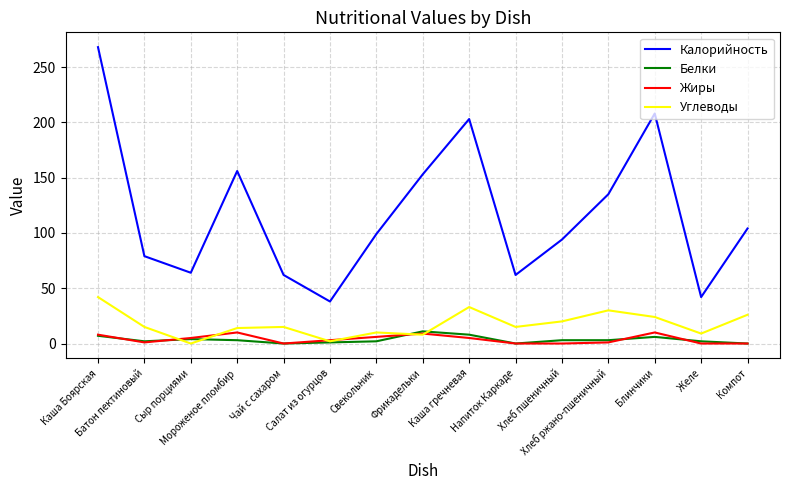

Where does the Белки series first go above 3?

Каша Боярская